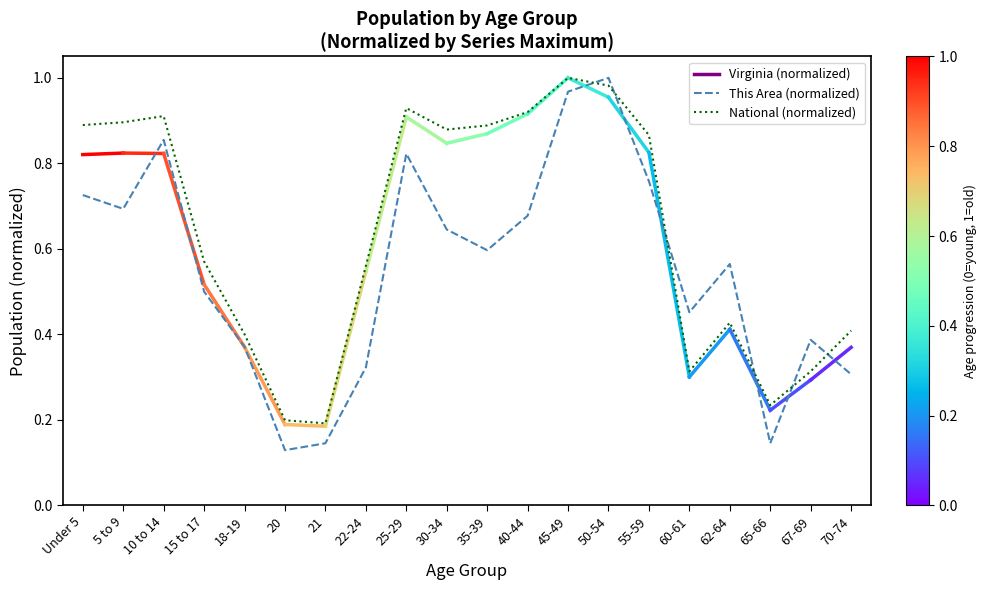

What position from the left is 30-34?

10